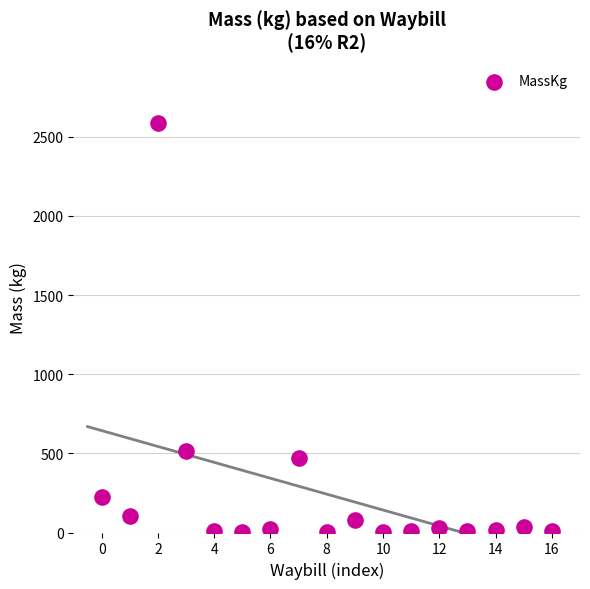

What is the range of Y values (max minus min)?

2583.0